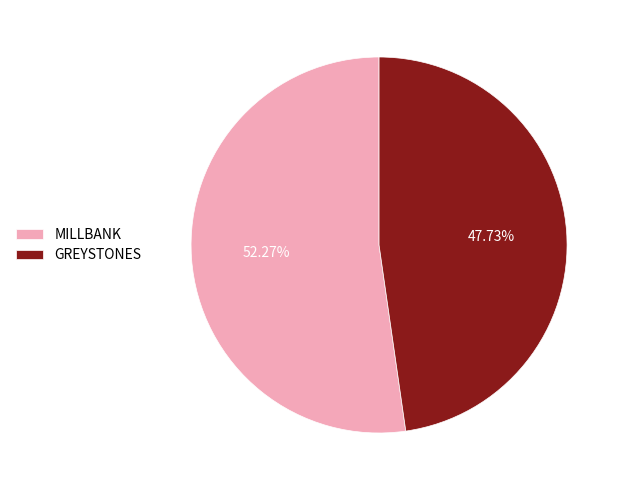

True or false: MILLBANK accounts for 46% of the total.

False